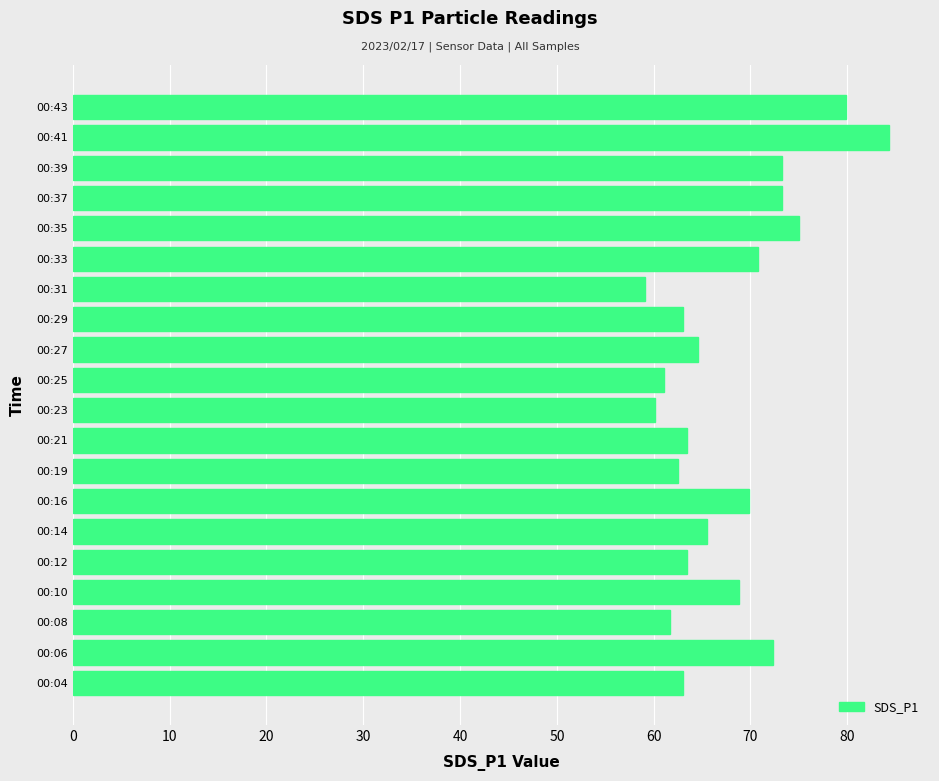

Which category has the lowest value across all series?

00:31